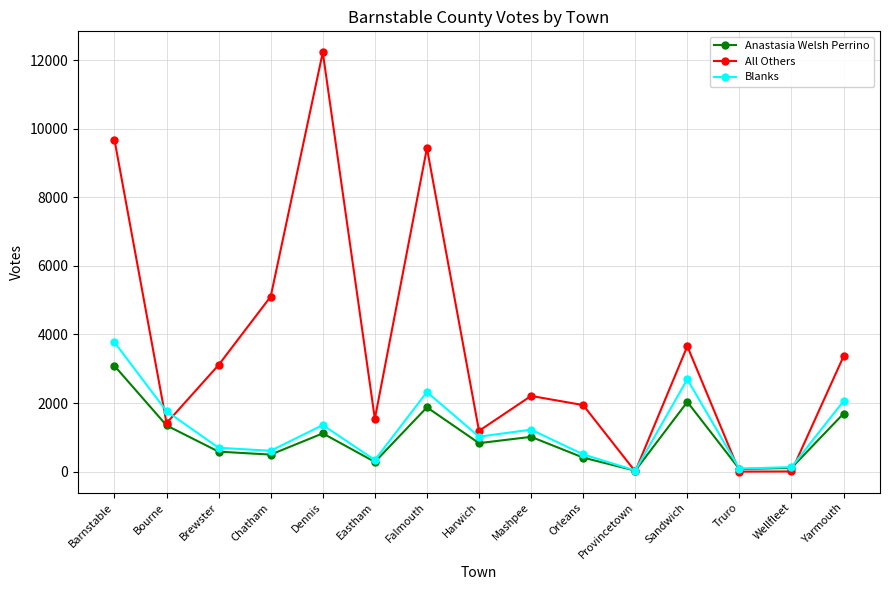

At which label is Anastasia Welsh Perrino closest to 1555?

Yarmouth